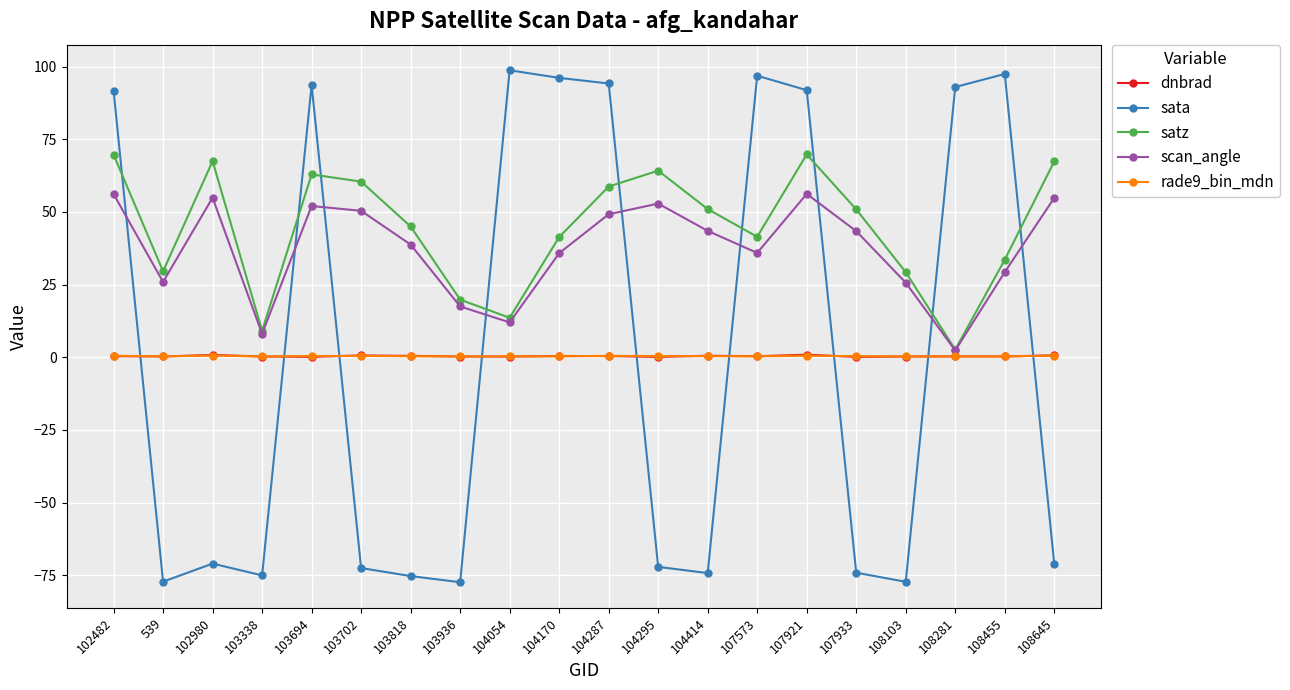

How many times do sata and dnbrad cross each other?

9